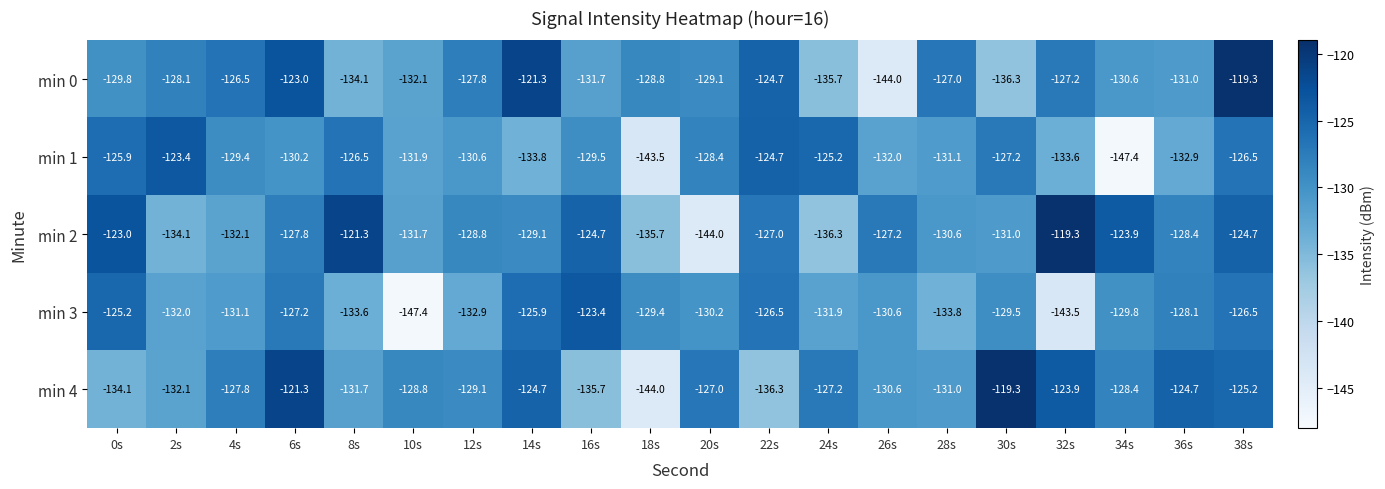

What is the difference between the min 4 values at 32s and 8s?

7.8